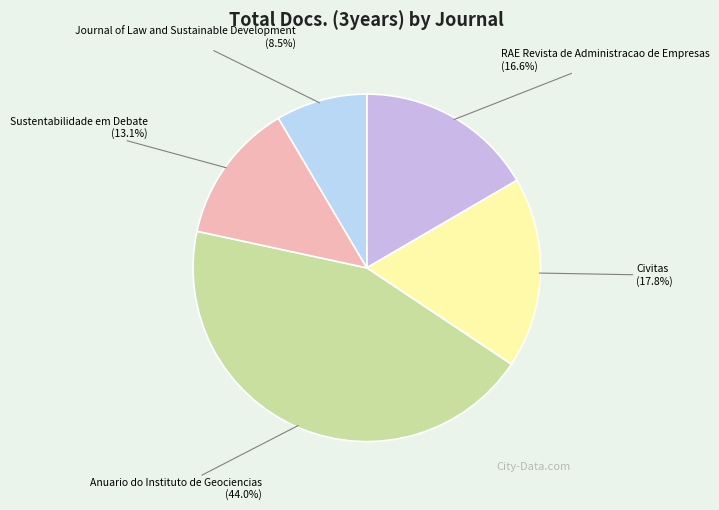

Approximately how many times larger is the value at Sustentabilidade em Debate compared to RAE Revista de Administracao de Empresas?

0.8